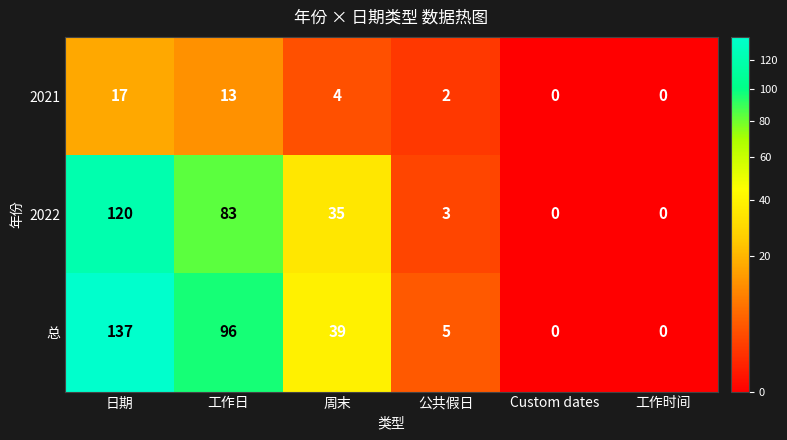

Which series has the widest spread of values?

总